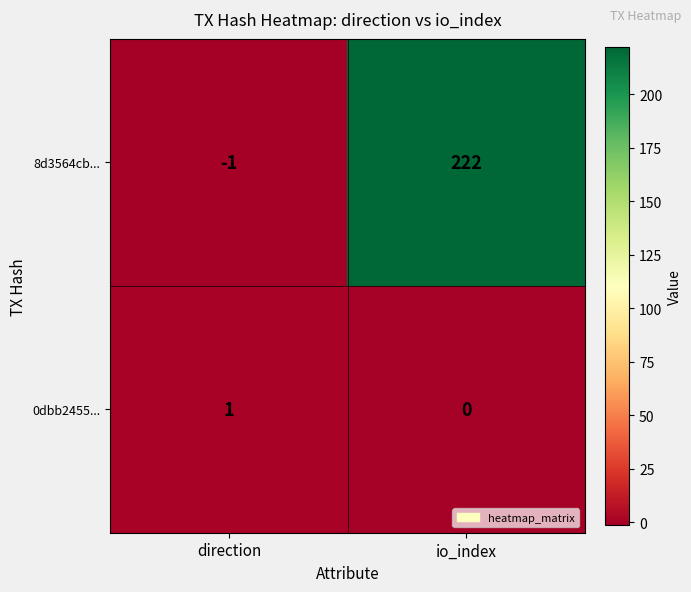

Between direction and io_index, which series saw the biggest shift?

8d3564cb...